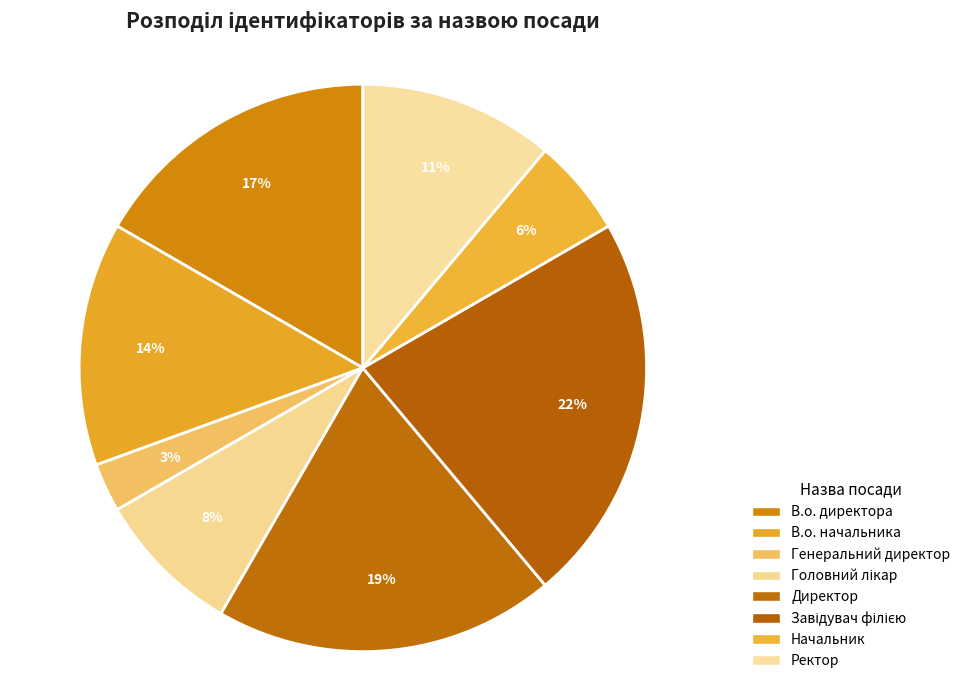

To the nearest percent, what is the difference between the largest and smallest slice percentages?

19%